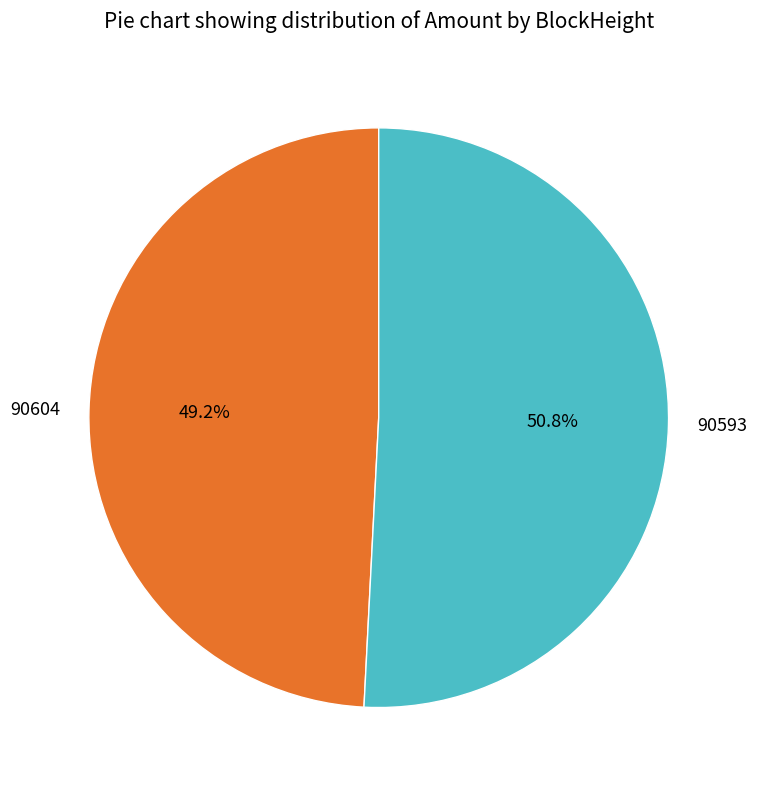

The 90604 slice represents 1% of the pie. True or false?

False